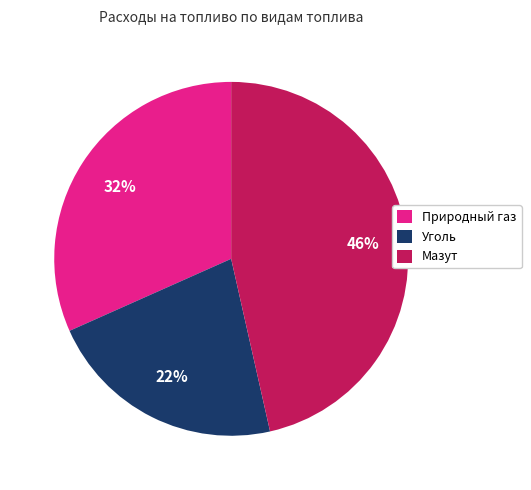

How many slices are in this pie chart?

3